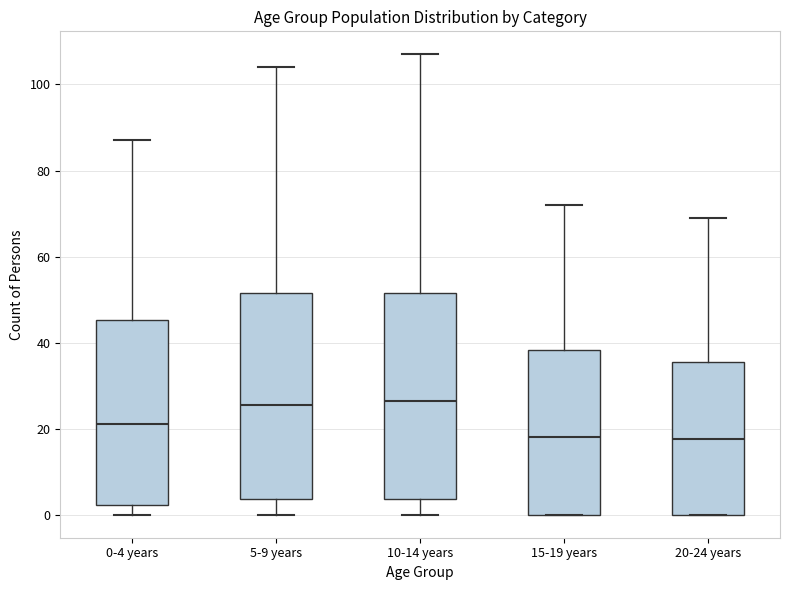

Reading left to right, read every box against the y-axis: the position of its median line, the range the box covers, and the ends of its whiskers. The values are not printed on the chart, so give them approximately, as read against the axis.

0-4 years: median 22, box 2 to 46, whiskers 0 to 88
5-9 years: median 26, box 4 to 52, whiskers 0 to 104
10-14 years: median 26, box 4 to 52, whiskers 0 to 108
15-19 years: median 18, box 0 to 38, whiskers 0 to 72
20-24 years: median 18, box 0 to 36, whiskers 0 to 70